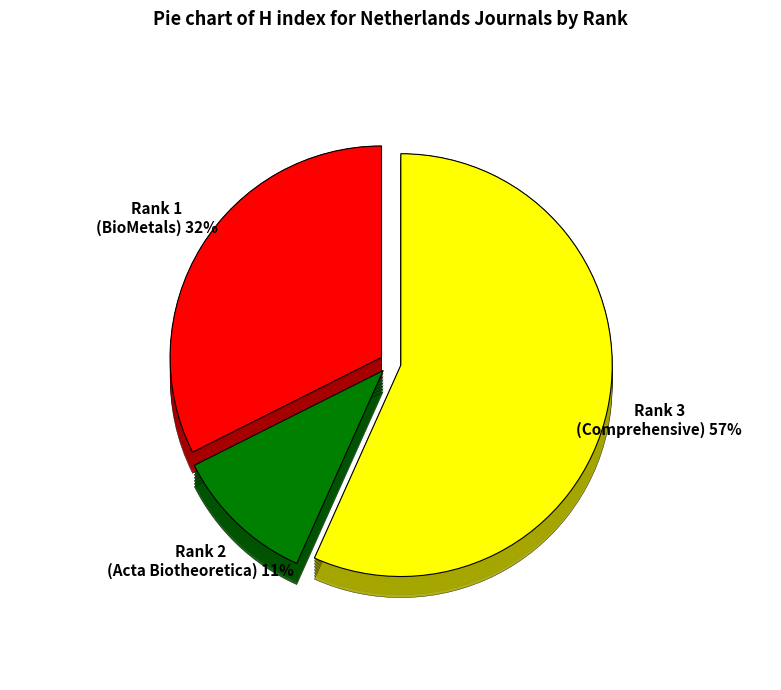

Which slice represents more than half of the pie?

Rank 3 (Comprehensive Series)